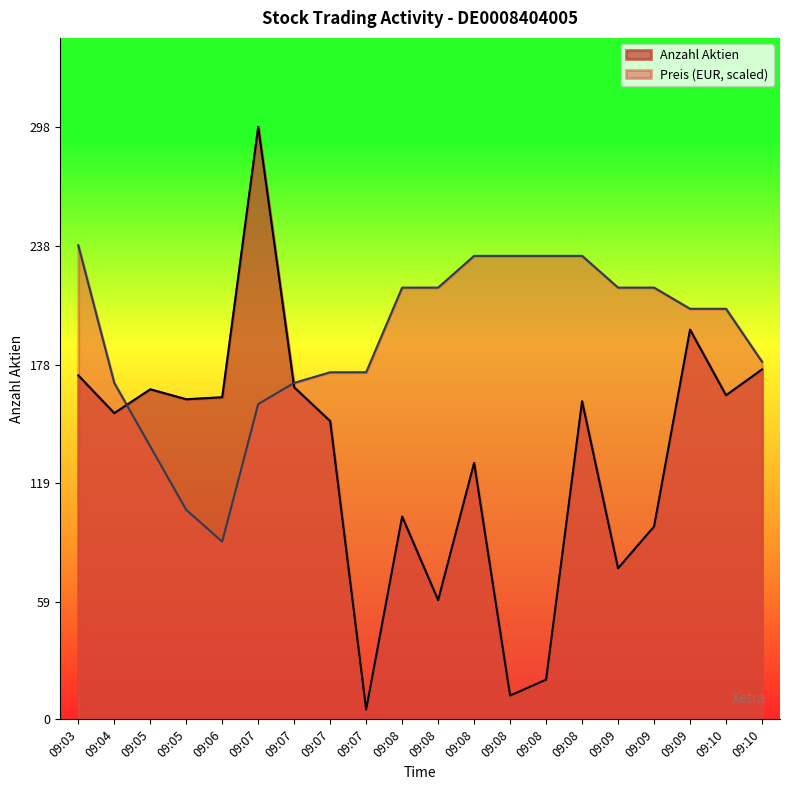

Between 09:07 and 09:08, which series saw the biggest shift?

Anzahl Aktien